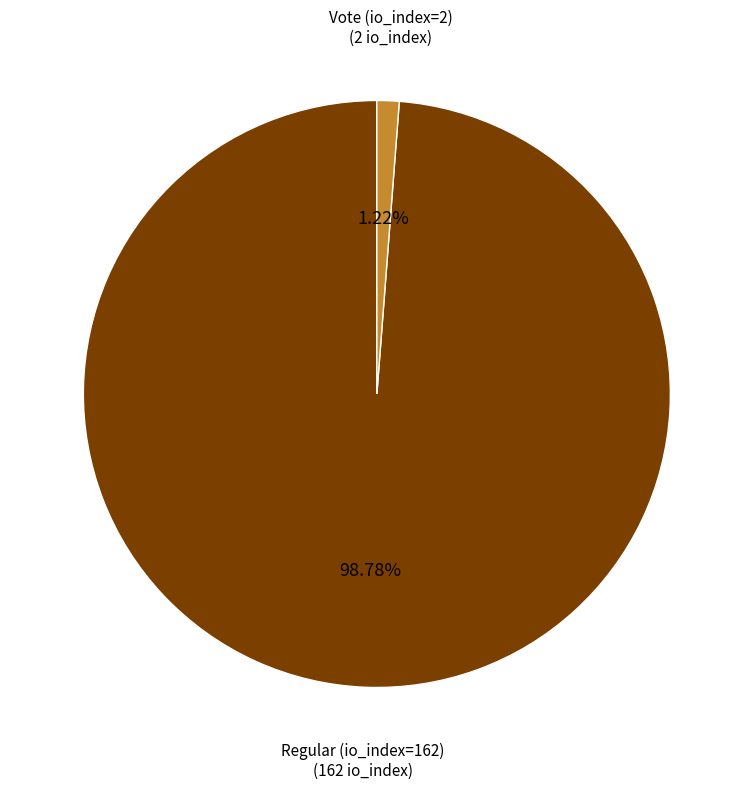

Do Regular (io_index=162) and Vote (io_index=2) together represent more than half of the pie?

Yes